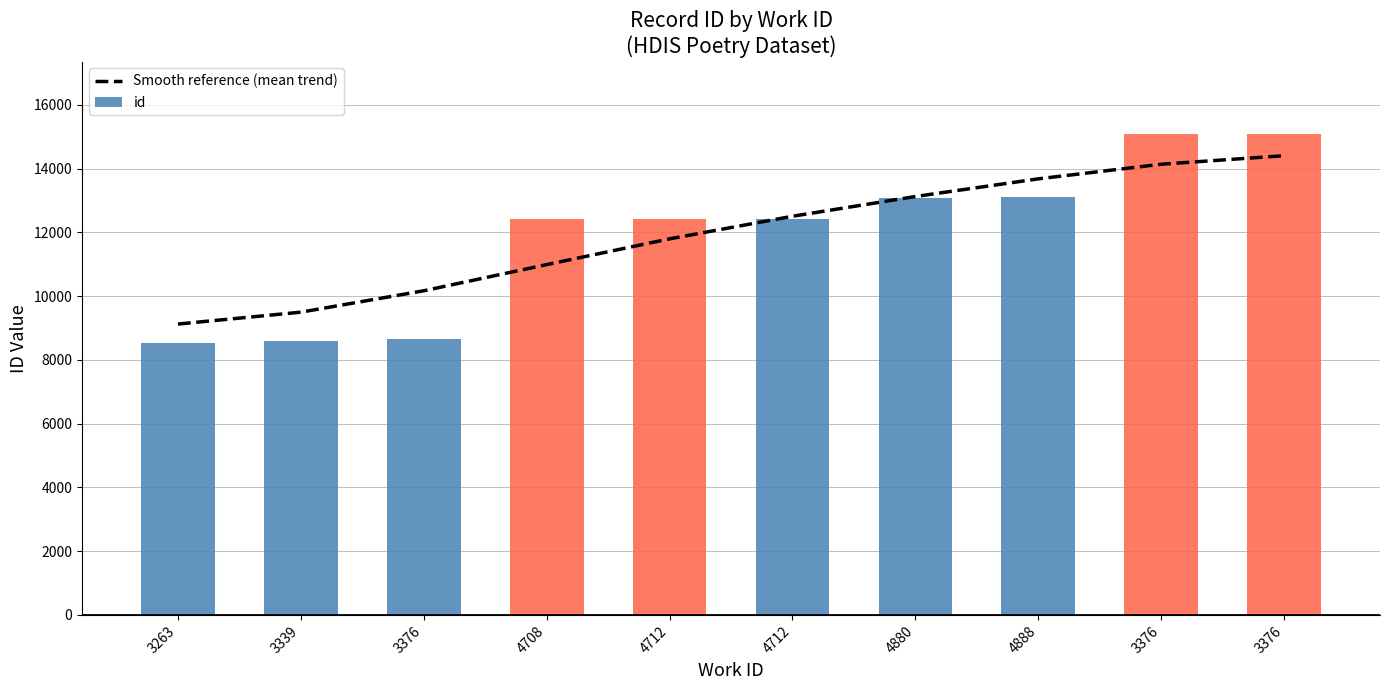

What is the label of the 4th bar from the left?

4708